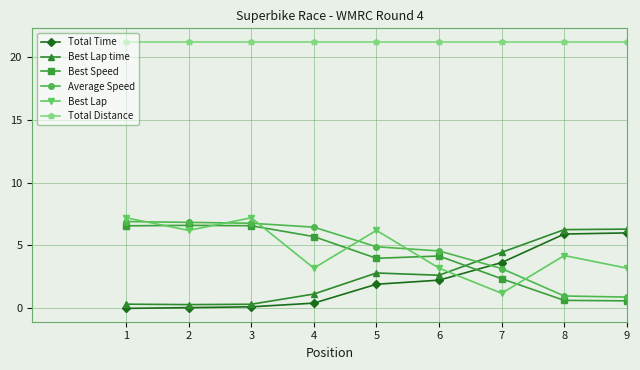

How many categories are shown in the chart?

9